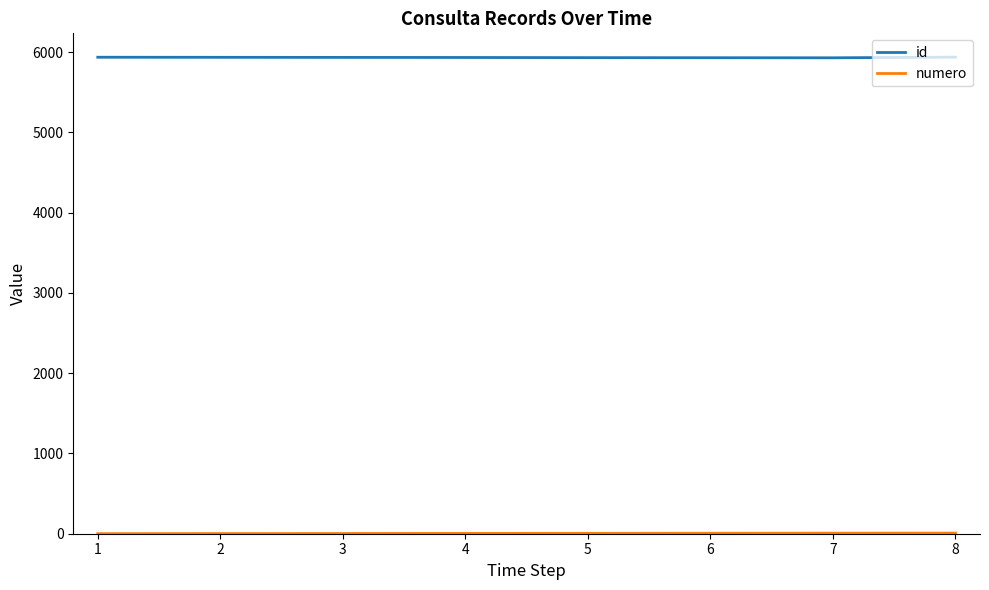

What is the maximum value shown in the chart?

5937